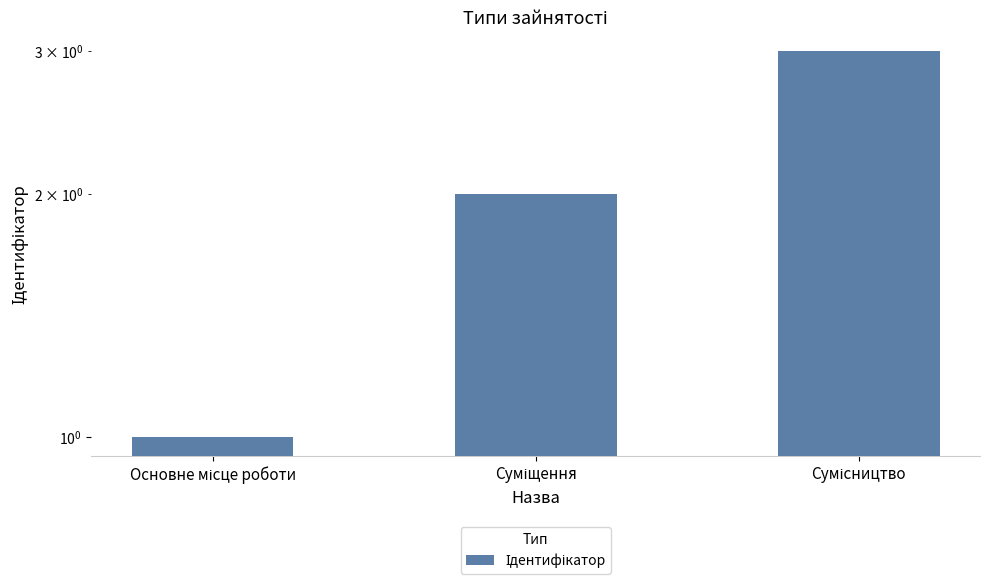

What is the value of the 2nd bar from the left?

2